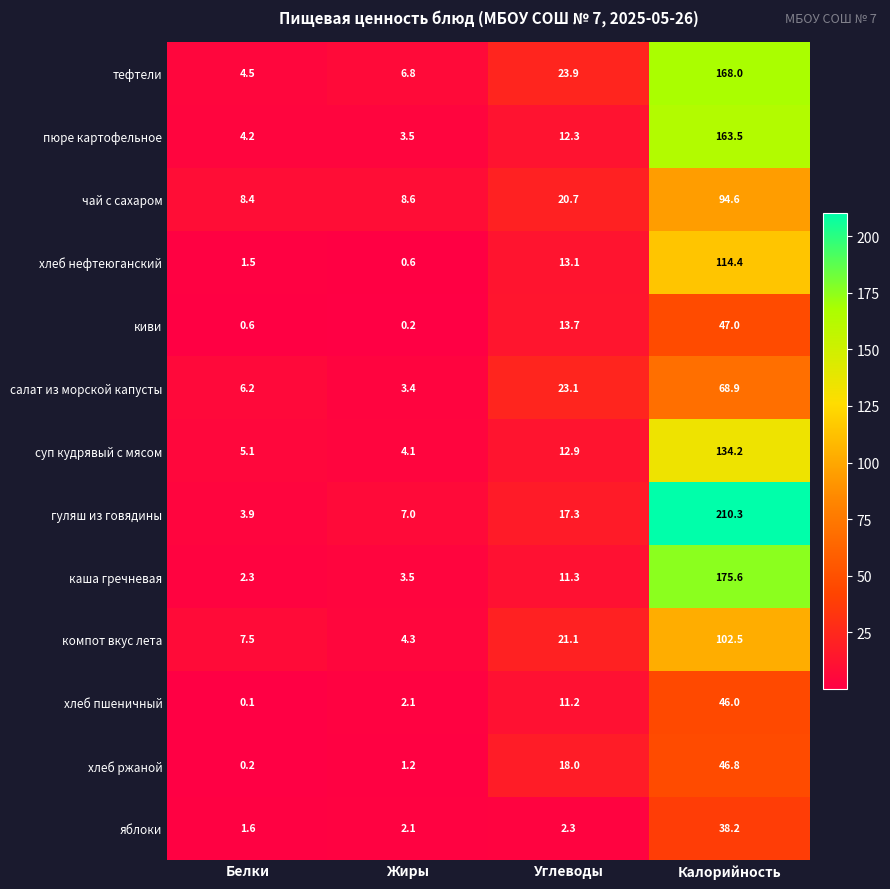

How many series are shown in this chart?

13